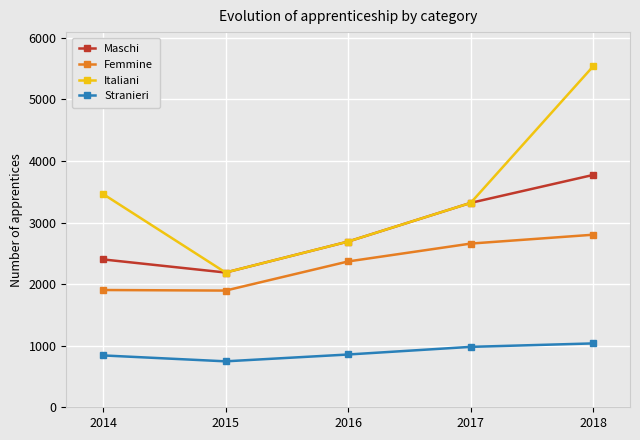

Which series has the largest range (max minus min)?

Italiani